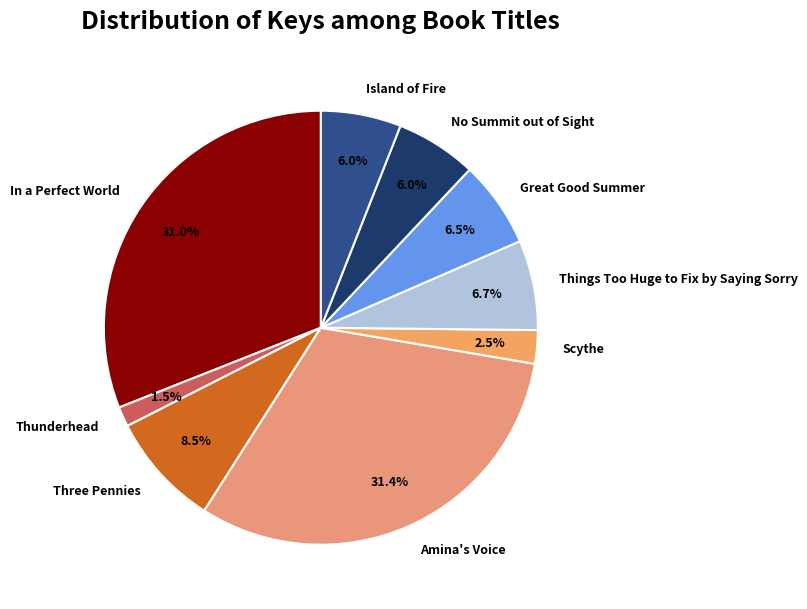

Approximately how many times larger is the value at Great Good Summer compared to Island of Fire?

1.1